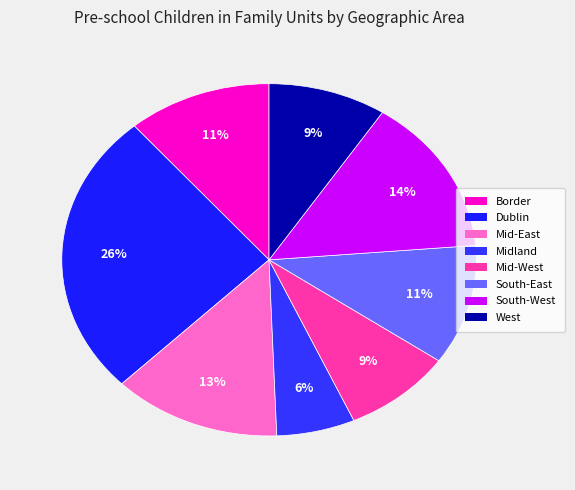

The Mid-East slice represents 1% of the pie. True or false?

False